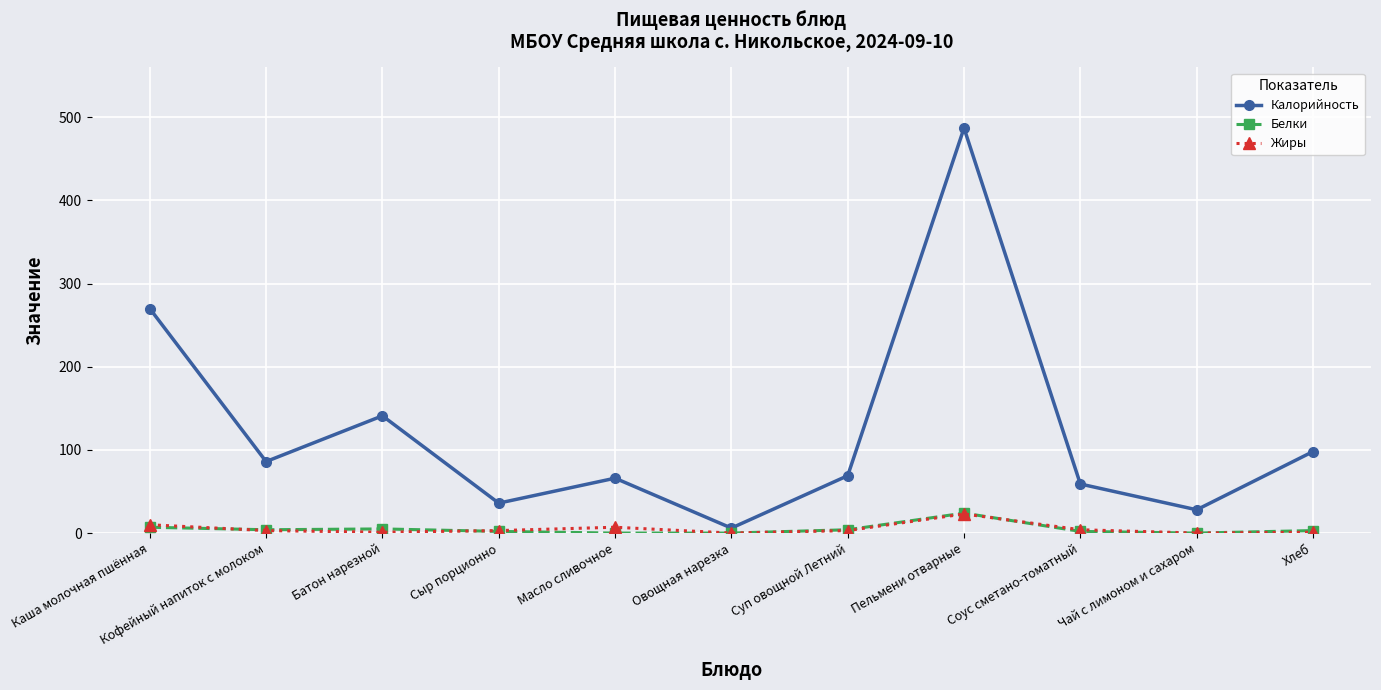

True or false: Белки has more than 0 interior local peaks.

True